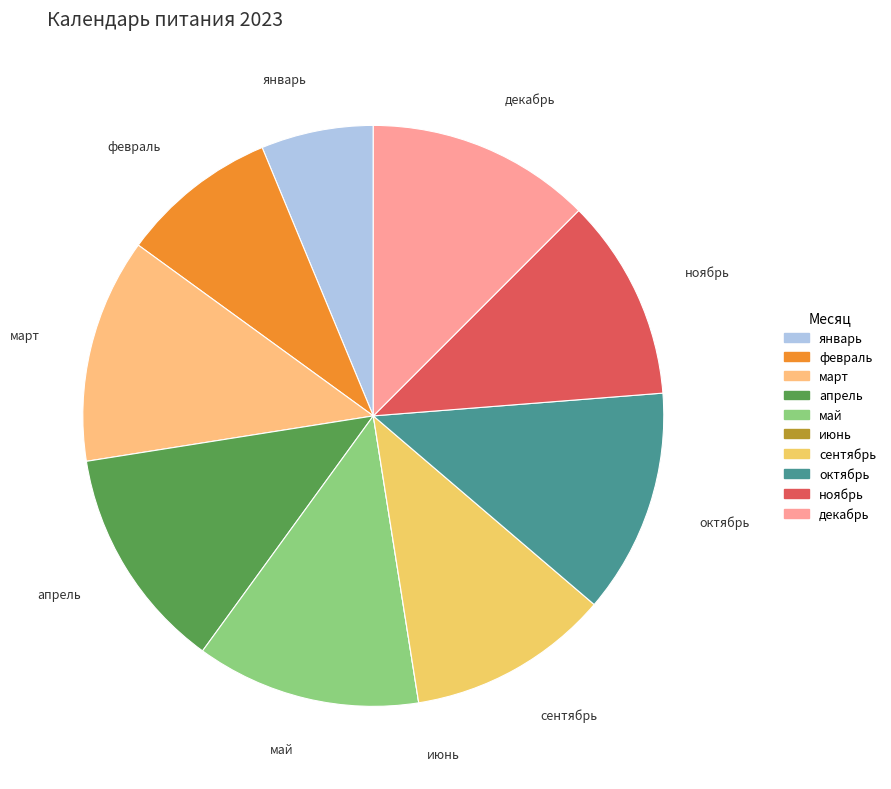

Approximately how many times larger is the value at сентябрь compared to март?

0.9